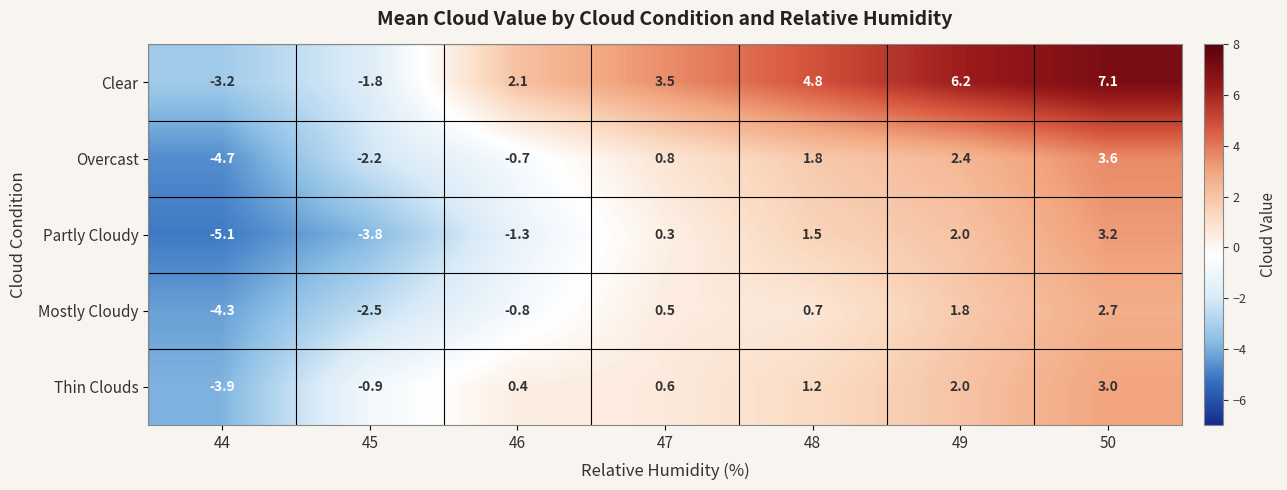

Which series has the largest range (max minus min)?

Clear